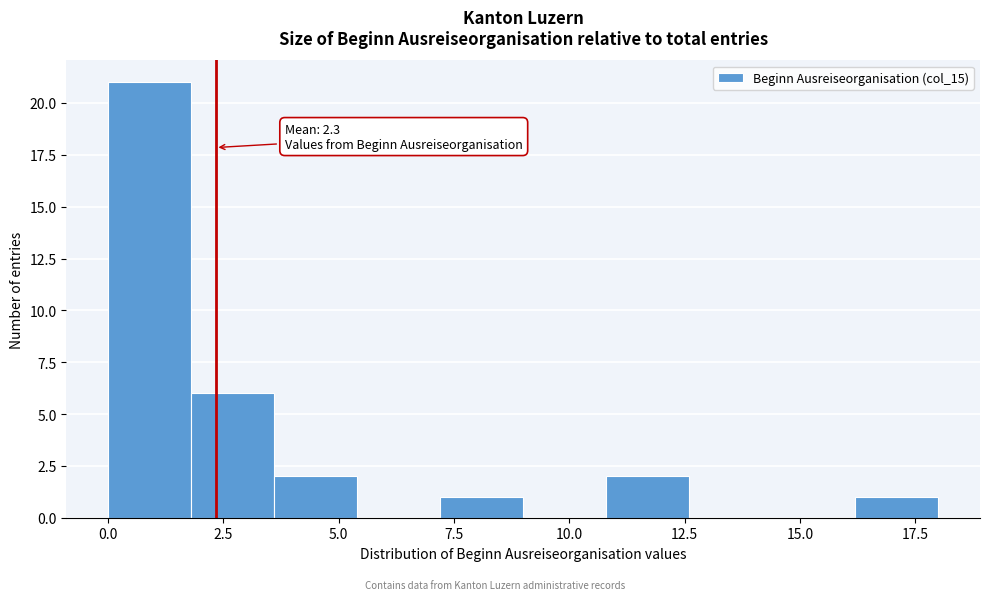

Around what value on the x-axis is the tallest bar? Give the approximate position of its centre, as read against the axis.

1.0